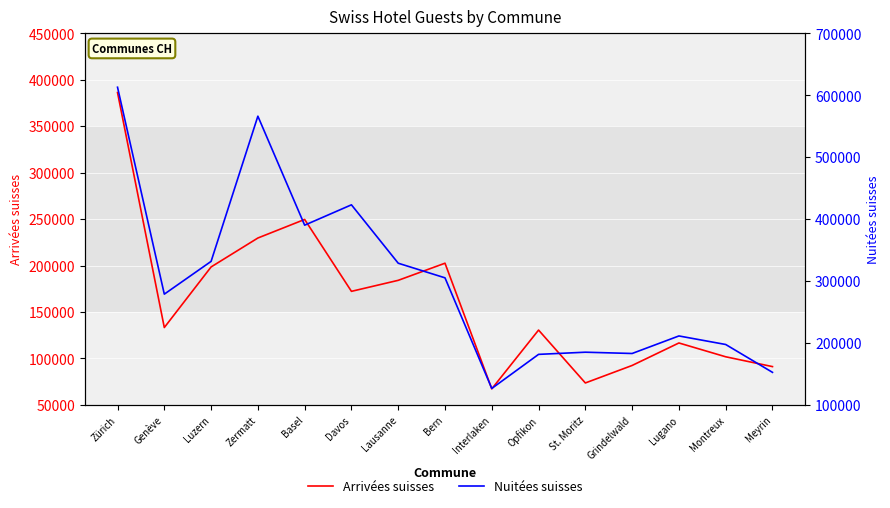

At how many categories does at least one series exceed 393350?

3